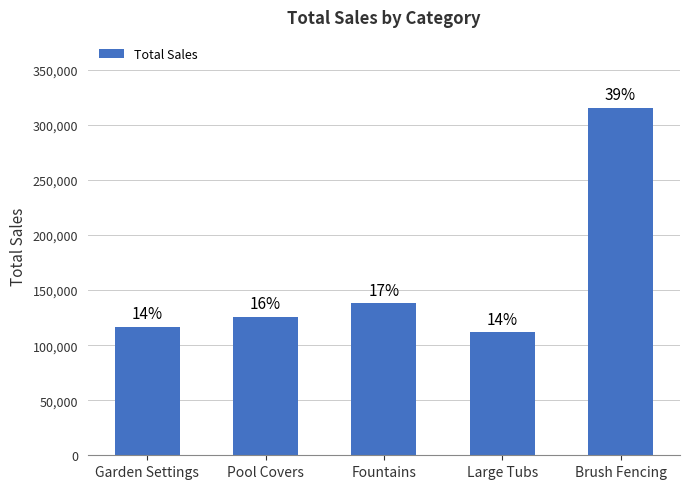

How many bars are there in total?

5